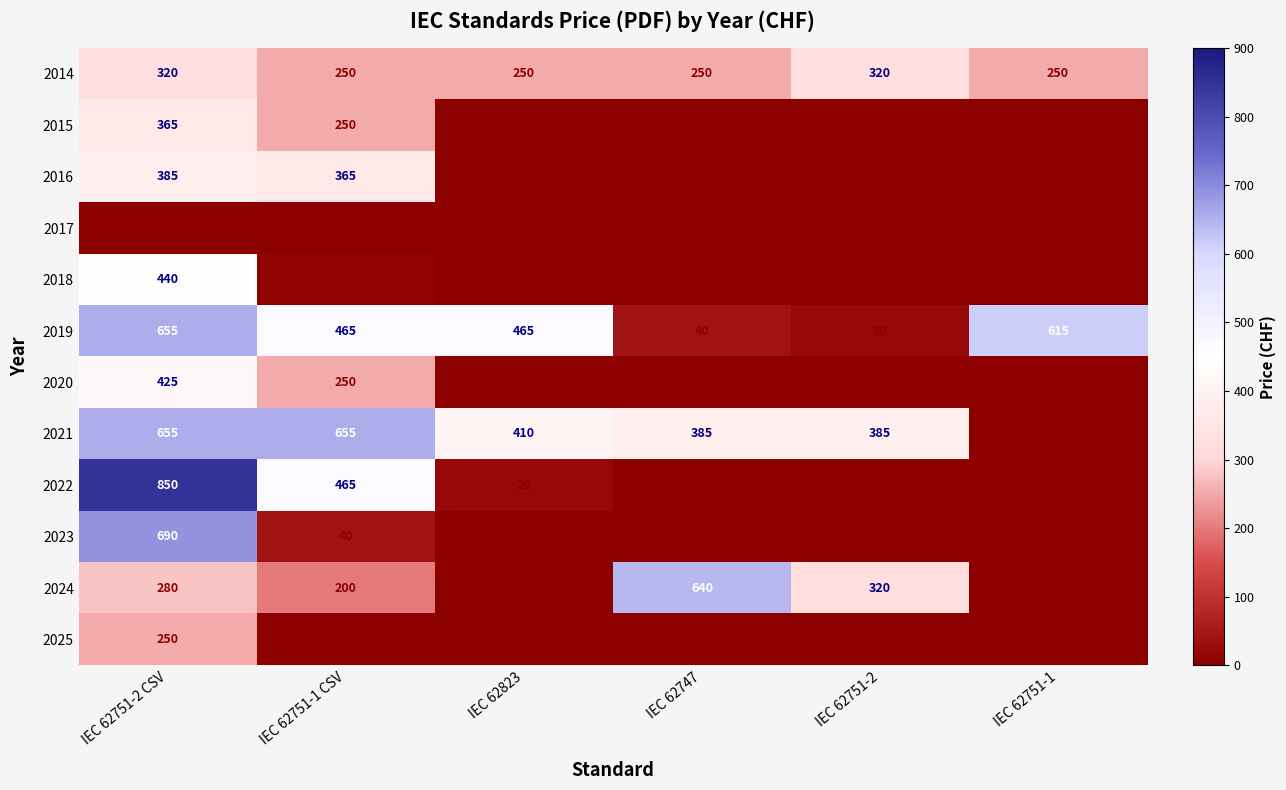

What is the average value of the 2024 series?

240